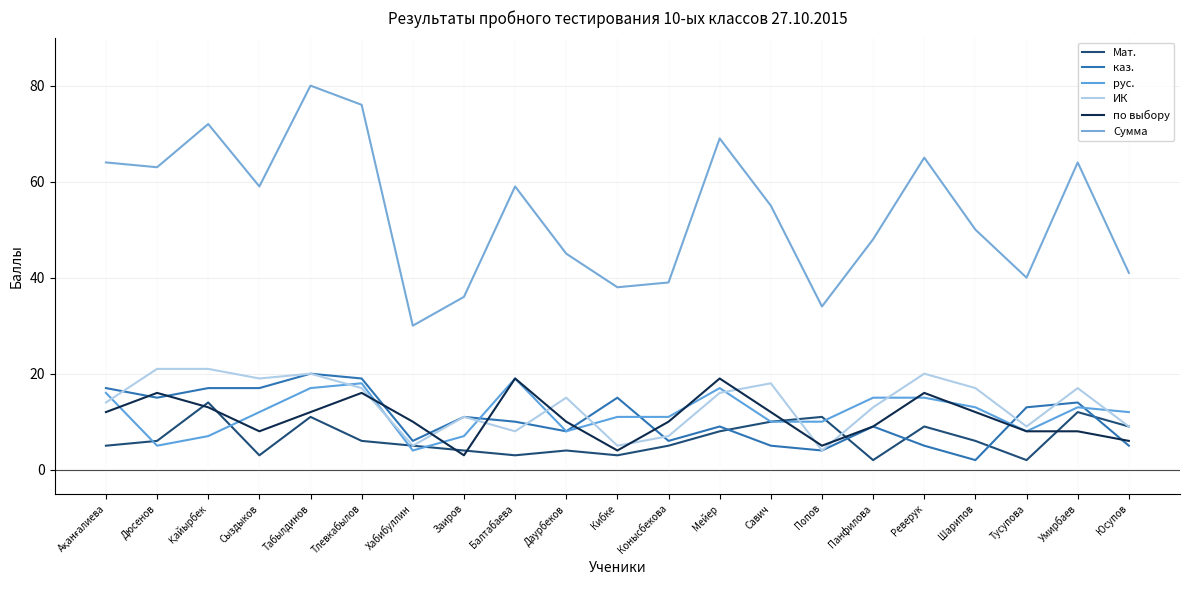

Which series has the largest total across all categories?

Сумма